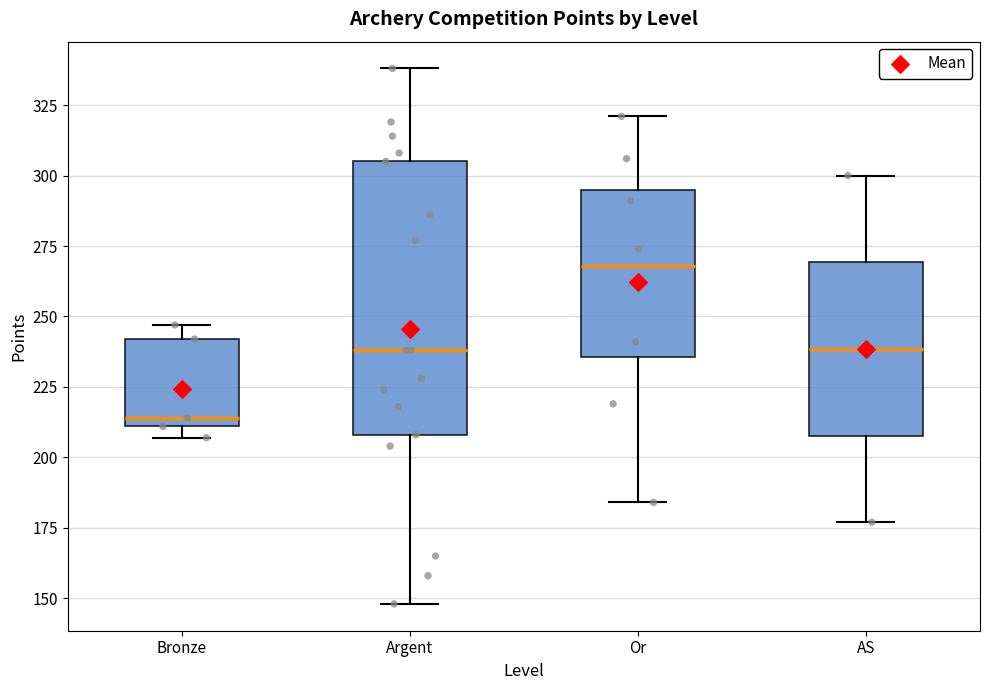

Comparing the boxes themselves (not the whiskers), which one is the tallest?

Argent